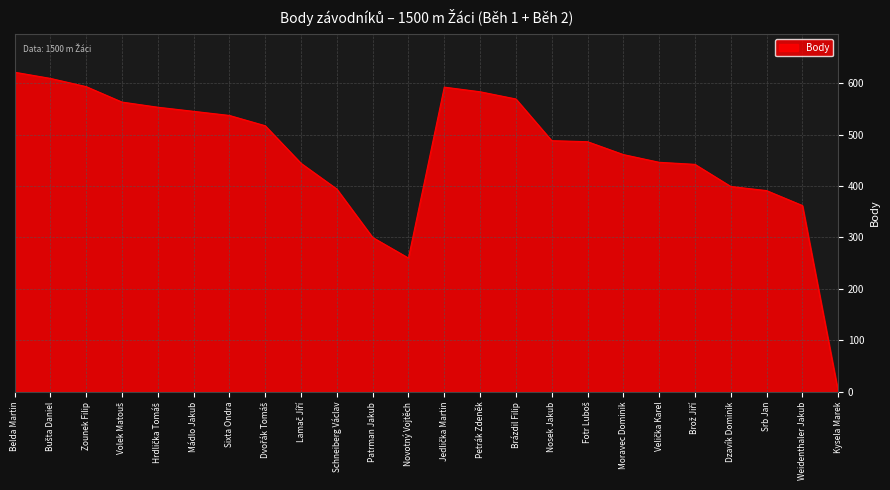

At which label is the value closest to 310?

Patrman Jakub